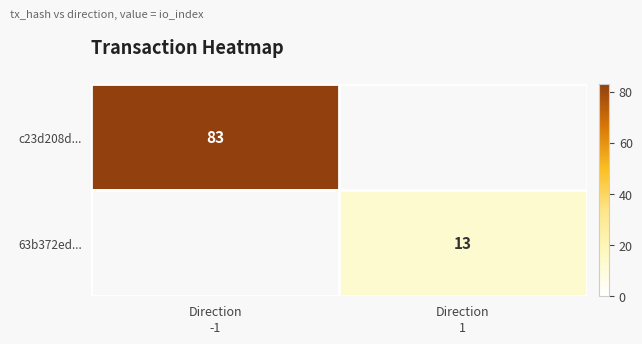

At how many categories does at least one series exceed 16?

1